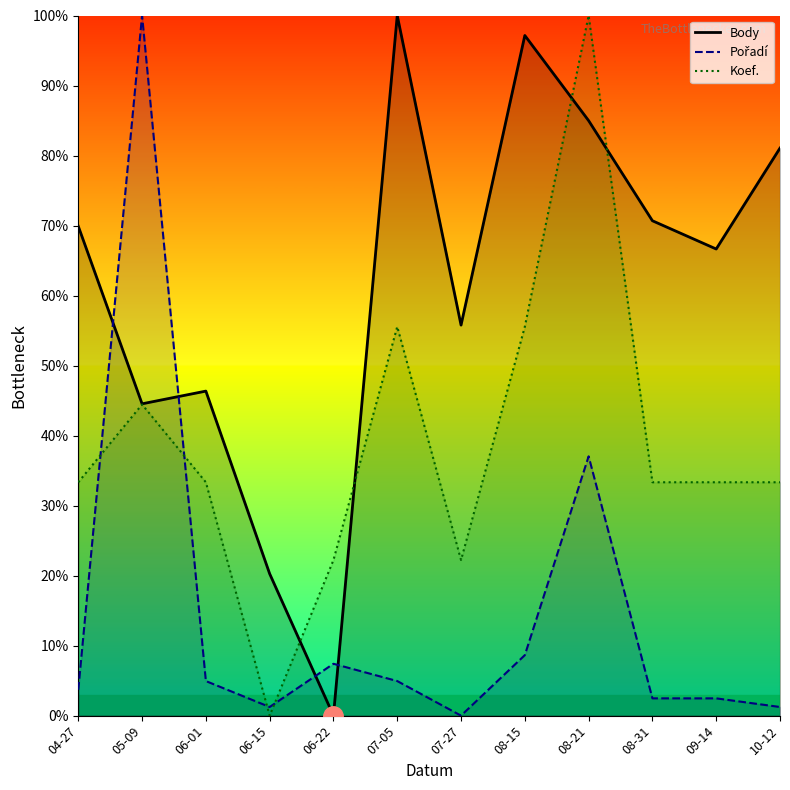

At which category is the sum across all series the highest?

08-21